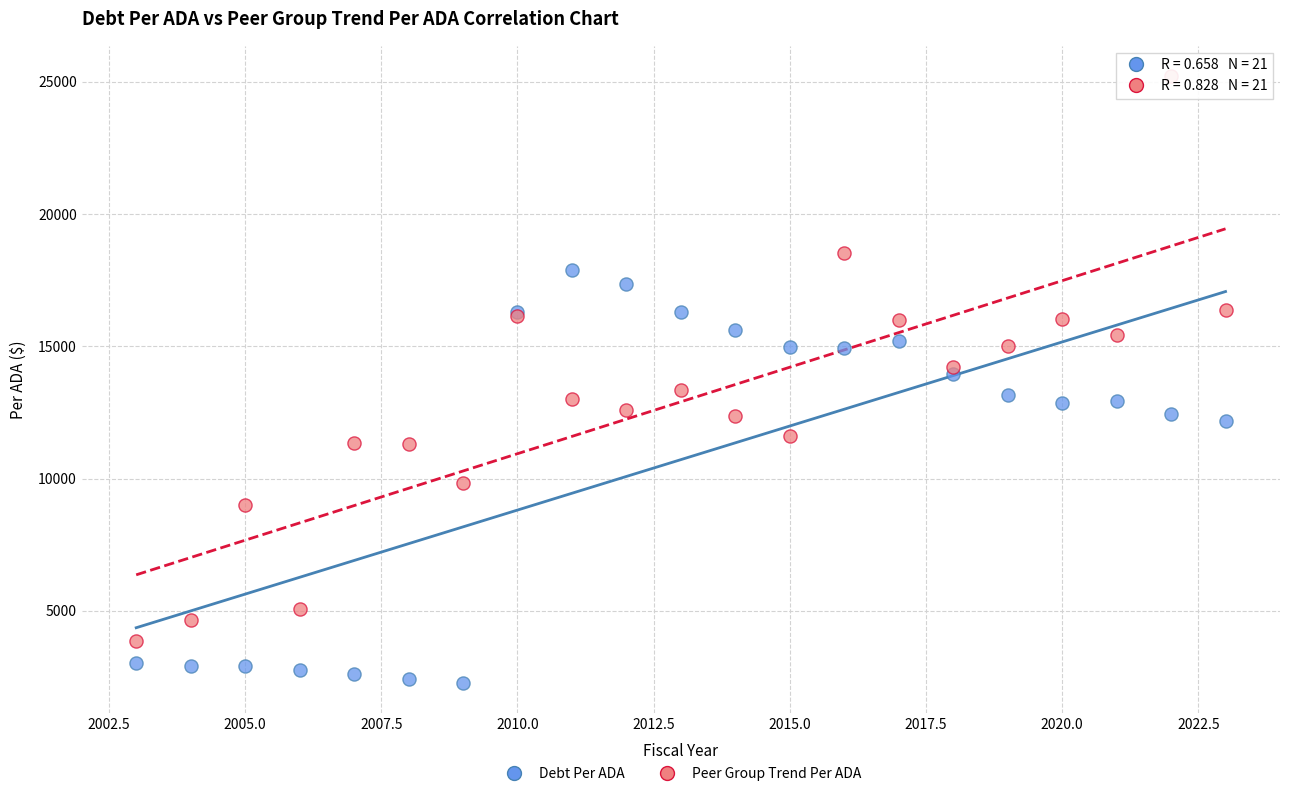

Which series reaches the maximum Y coordinate?

Peer Group Trend Per ADA